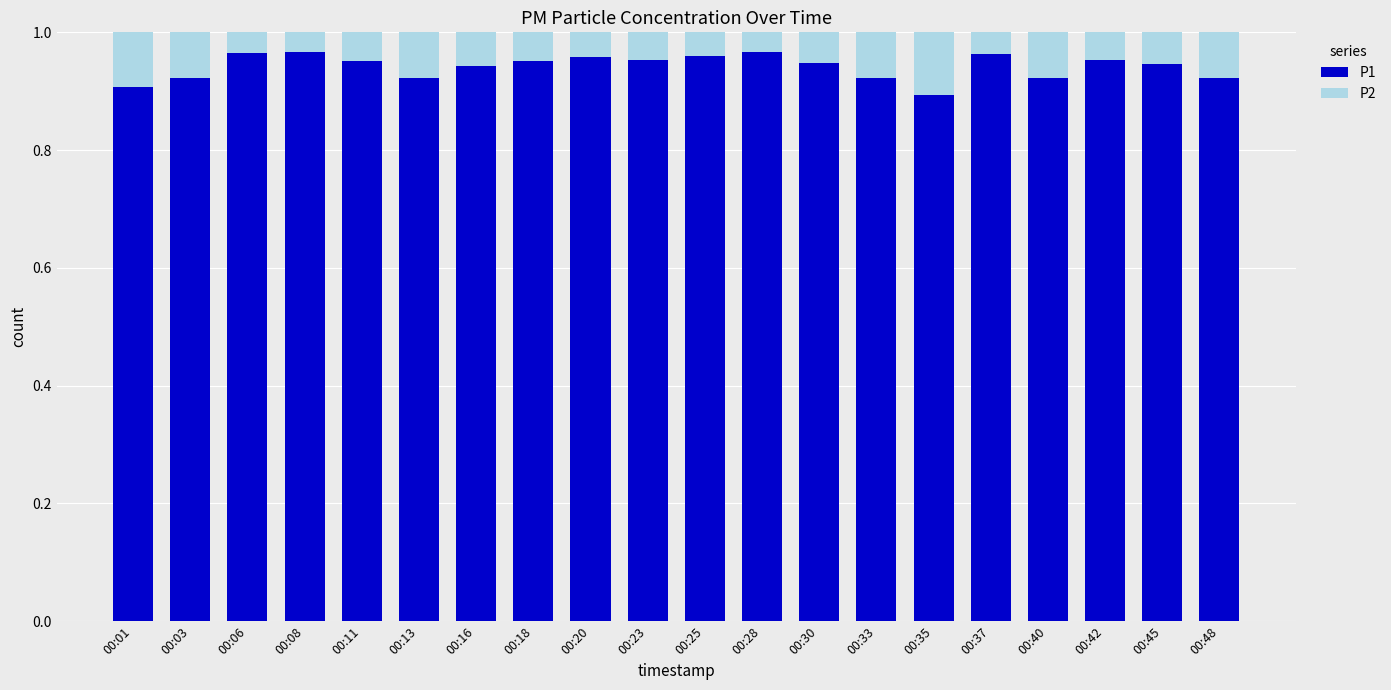

Is it true that P1 equals 0.9 at 00:03?

True